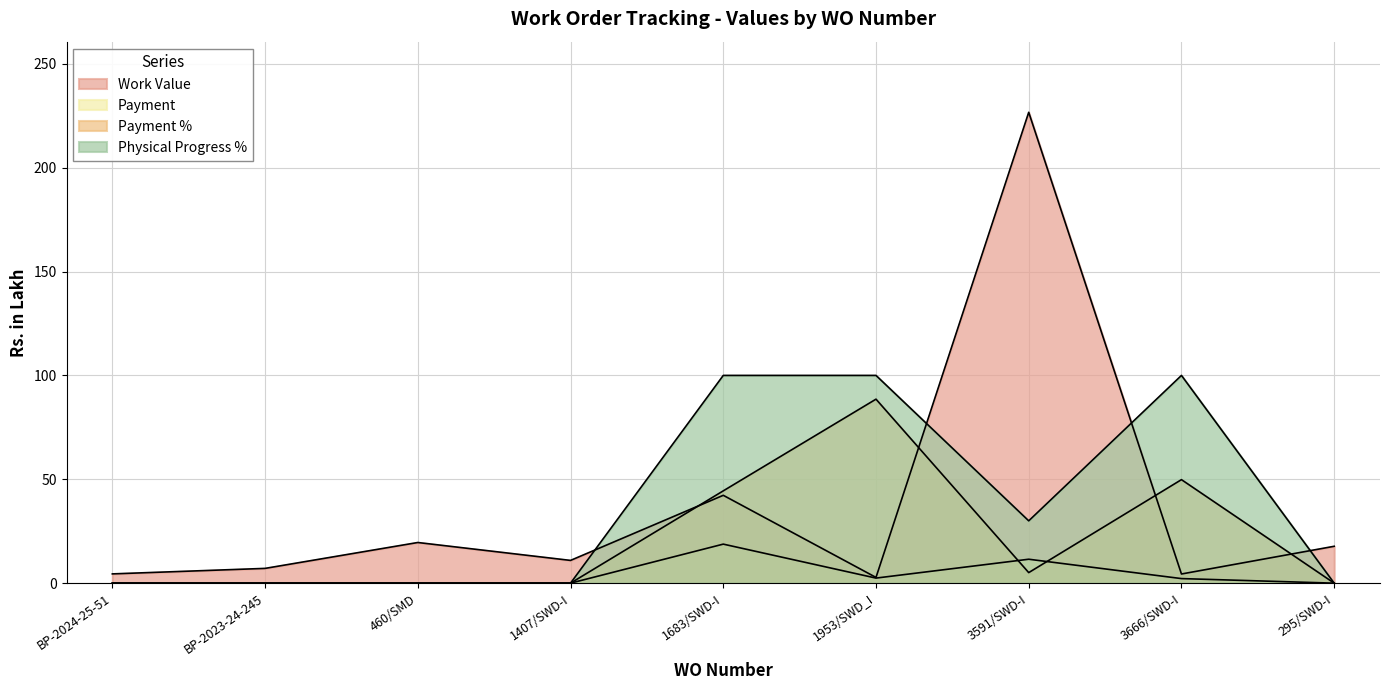

List the labels in order of Physical Progress % value, largest first.

1683/SWD-I, 1953/SWD_I, 3666/SWD-I, 3591/SWD-I, BP-2024-25-51, BP-2023-24-245, 460/SMD, 1407/SWD-I, 295/SWD-I